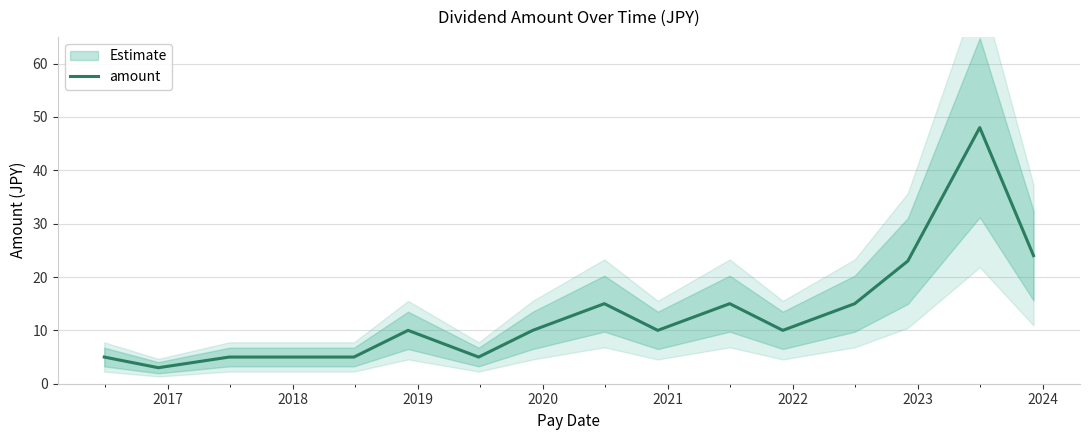

What is the lowest value of the amount series?

3